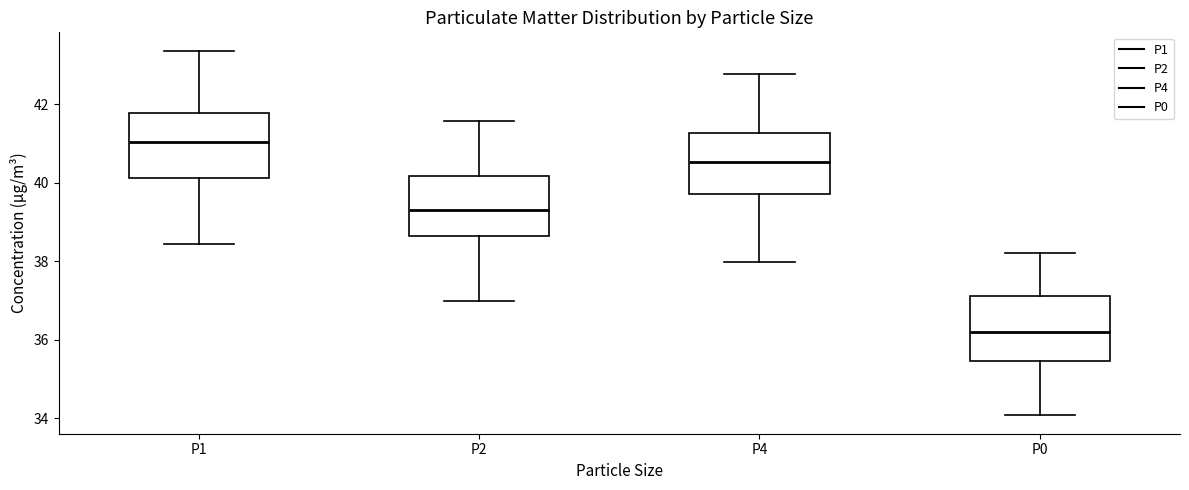

Which box has the highest median line?

P1